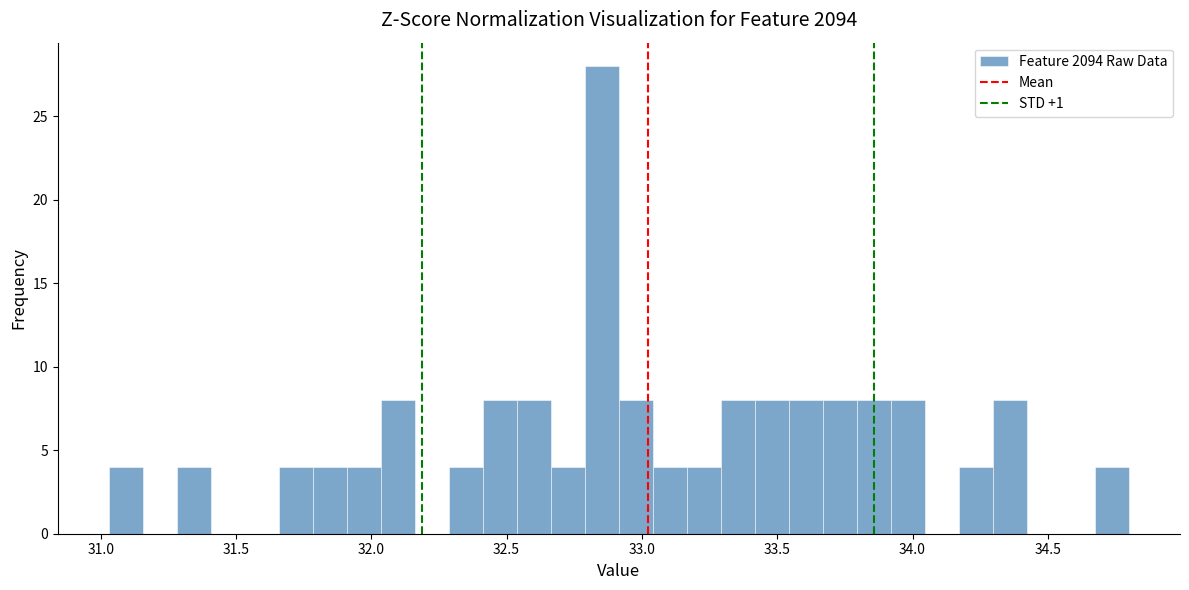

Around what value on the x-axis is the tallest bar? Give the approximate position of its centre, as read against the axis.

32.85